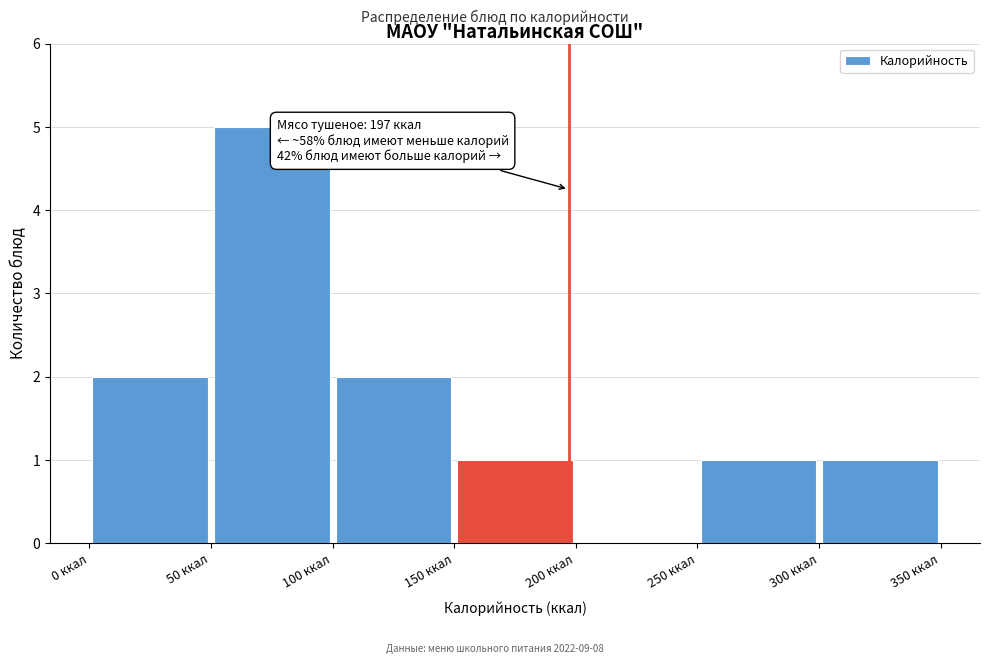

Over which range of the x-axis is the bar tallest?

50 to 100